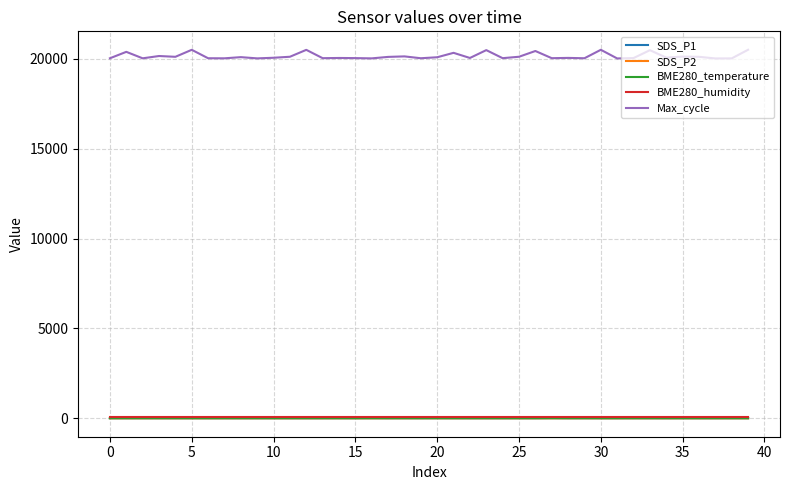

Which series has the widest spread of values?

Max_cycle